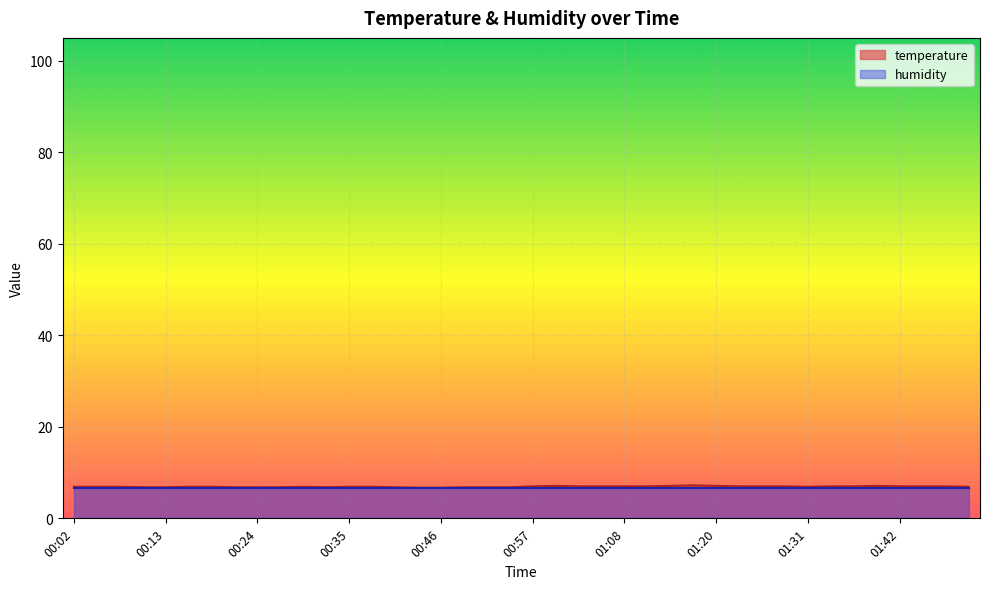

True or false: the data shows 10.5 at 01:17.

False